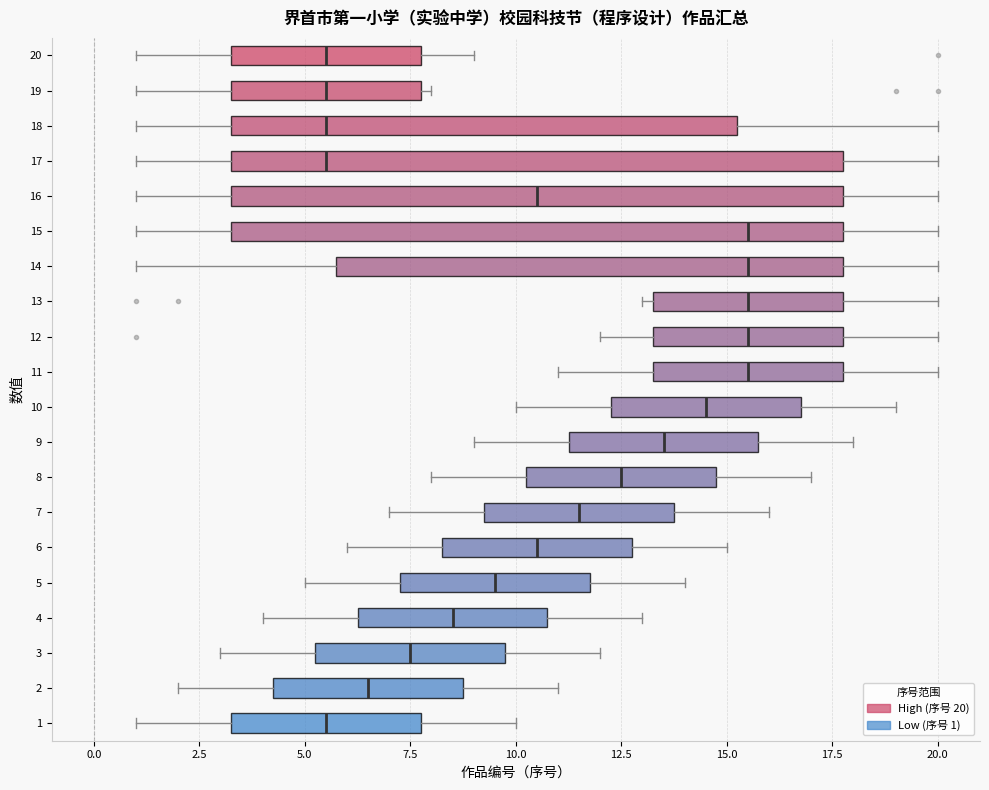

Reading bottom to top, transcribe this box plot: for each box, give where its median line is, the range the box spans, and where its two whiskers end, as read against the x-axis. The values are not printed on the chart, so give them approximately, as read against the axis.

1: median 5.5, box 3.5 to 8.0, whiskers 1.0 to 10.0
2: median 6.5, box 4.5 to 9.0, whiskers 2.0 to 11.0
3: median 7.5, box 5.5 to 10.0, whiskers 3.0 to 12.0
4: median 8.5, box 6.5 to 11.0, whiskers 4.0 to 13.0
5: median 9.5, box 7.5 to 12.0, whiskers 5.0 to 14.0
6: median 10.5, box 8.5 to 13.0, whiskers 6.0 to 15.0
7: median 11.5, box 9.5 to 14.0, whiskers 7.0 to 16.0
8: median 12.5, box 10.5 to 15.0, whiskers 8.0 to 17.0
9: median 13.5, box 11.5 to 16.0, whiskers 9.0 to 18.0
10: median 14.5, box 12.5 to 17.0, whiskers 10.0 to 19.0
11: median 15.5, box 13.5 to 18.0, whiskers 11.0 to 20.0
12: median 15.5, box 13.5 to 18.0, whiskers 12.0 to 20.0
13: median 15.5, box 13.5 to 18.0, whiskers 13.0 to 20.0
14: median 15.5, box 6.0 to 18.0, whiskers 1.0 to 20.0
15: median 15.5, box 3.5 to 18.0, whiskers 1.0 to 20.0
16: median 10.5, box 3.5 to 18.0, whiskers 1.0 to 20.0
17: median 5.5, box 3.5 to 18.0, whiskers 1.0 to 20.0
18: median 5.5, box 3.5 to 15.5, whiskers 1.0 to 20.0
19: median 5.5, box 3.5 to 8.0, whiskers 1.0 to 8.0 (just right of the box's right edge)
20: median 5.5, box 3.5 to 8.0, whiskers 1.0 to 9.0